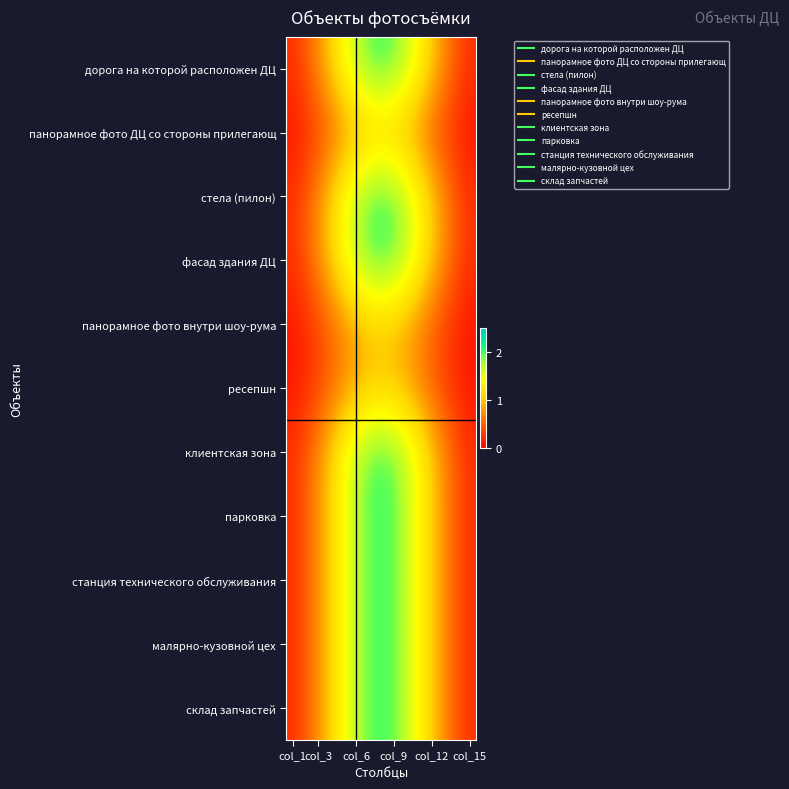

What is the smallest value displayed?

0.1